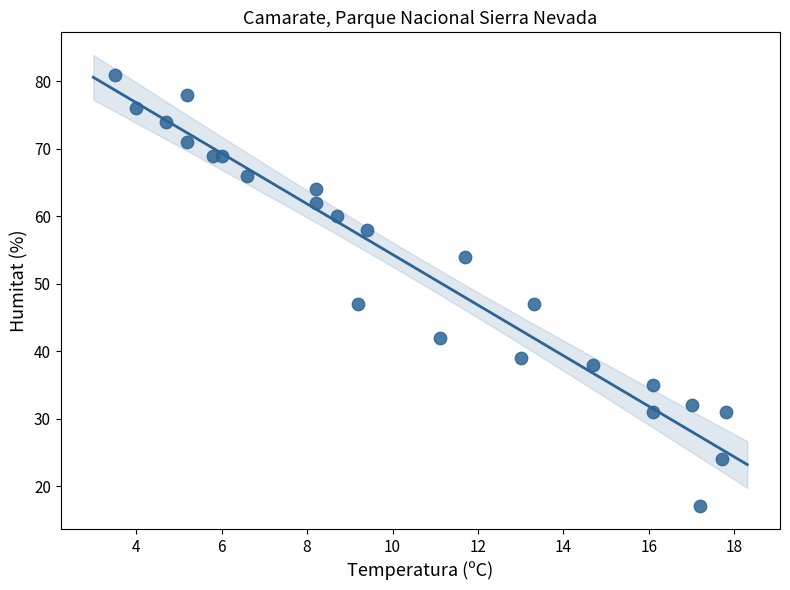

What is the range of Y values (max minus min)?

64